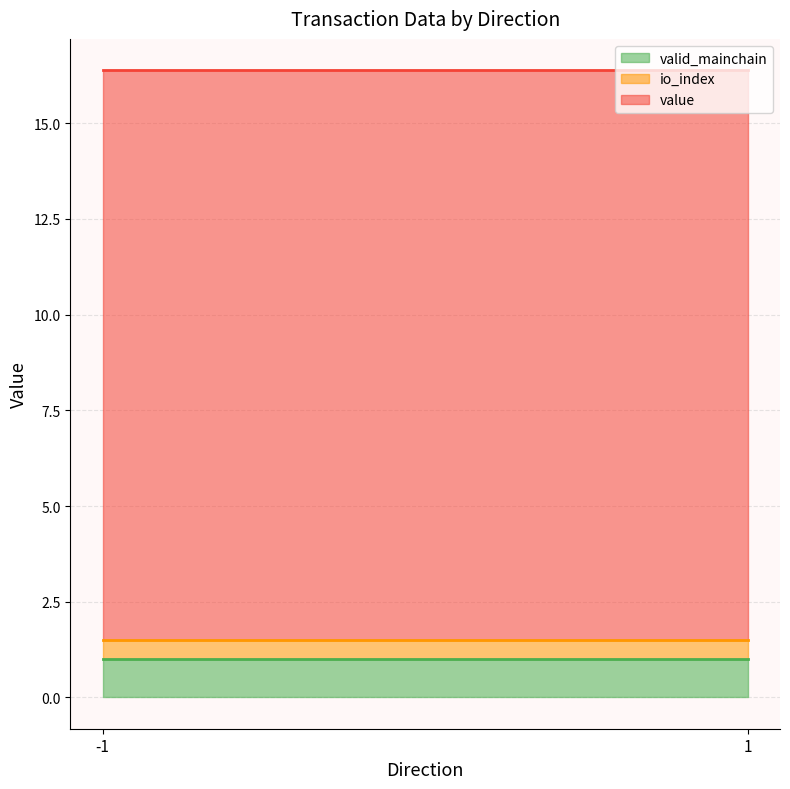

The valid_mainchain series shows 0.4 at -1. True or false?

False